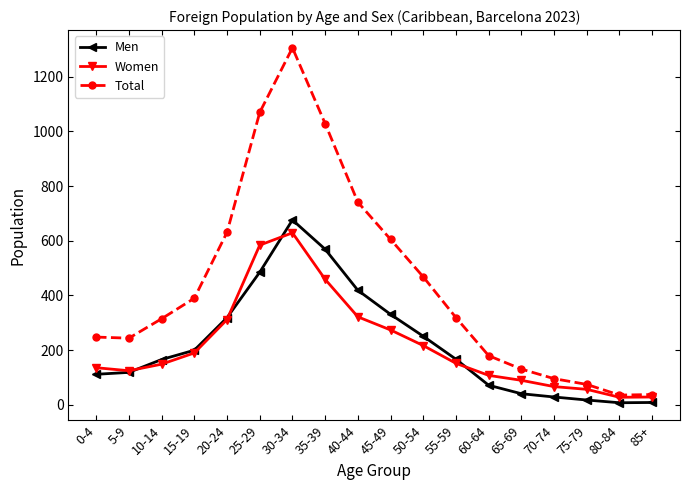

Rank the series by their maximum value, from lowest to highest.

Women, Men, Total